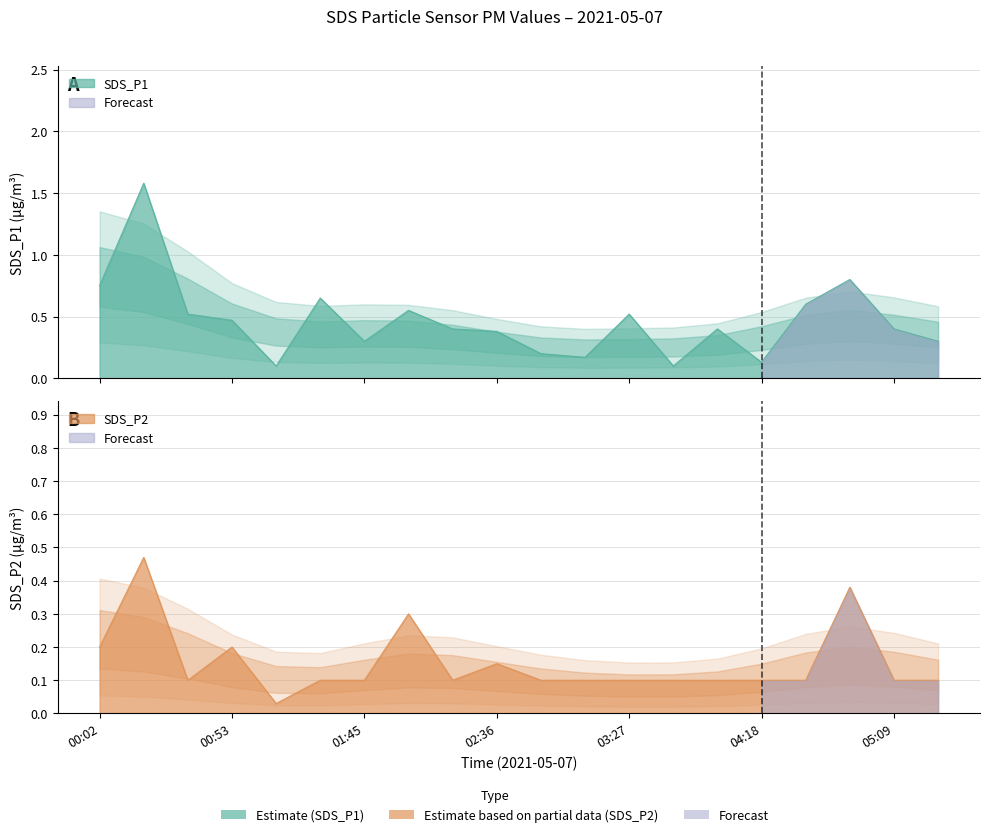

Reading left to right, list all the values displayed in this chart.

SDS_P1: 0.8	1.6	0.5	0.5	0.1	0.7	0.3	0.6	0.4	0.4	0.2	0.2	0.5	0.1	0.4	0.1	0.6	0.8	0.4	0.3
SDS_P2: 0.2	0.5	0.1	0.2	0.0	0.1	0.1	0.3	0.1	0.1	0.1	0.1	0.1	0.1	0.1	0.1	0.1	0.4	0.1	0.1